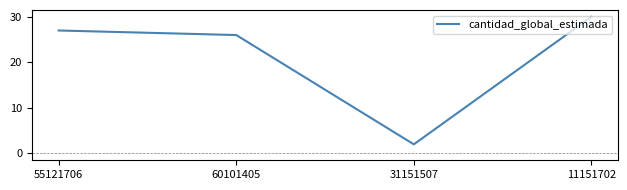

Reading left to right, list all the values displayed in this chart.

27	26	2	30